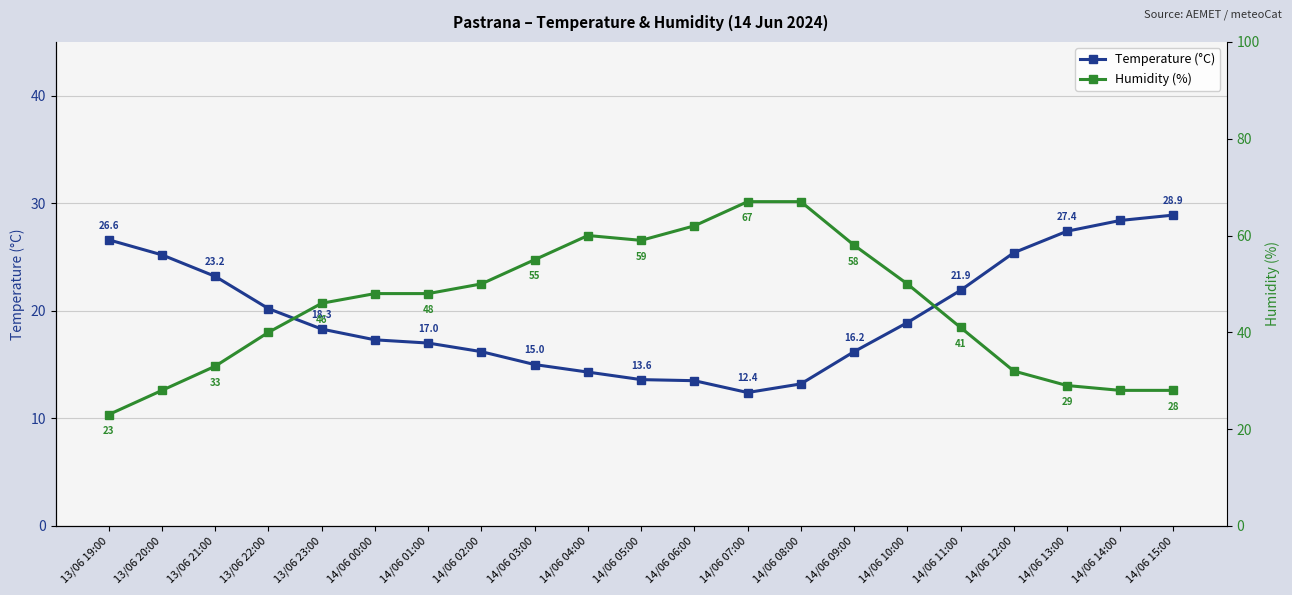

Reading left to right, what are all the values shown in this chart?

Temperature (°C): 13/06 19:00=26.6	13/06 20:00=25.2	13/06 21:00=23.2	13/06 22:00=20.2	13/06 23:00=18.3	14/06 00:00=17.3	14/06 01:00=17.0	14/06 02:00=16.2	14/06 03:00=15.0	14/06 04:00=14.3	14/06 05:00=13.6	14/06 06:00=13.5	14/06 07:00=12.4	14/06 08:00=13.2	14/06 09:00=16.2	14/06 10:00=18.9	14/06 11:00=21.9	14/06 12:00=25.4	14/06 13:00=27.4	14/06 14:00=28.4	14/06 15:00=28.9
Humidity (%): 13/06 19:00=23.0	13/06 20:00=28.0	13/06 21:00=33.0	13/06 22:00=40.0	13/06 23:00=46.0	14/06 00:00=48.0	14/06 01:00=48.0	14/06 02:00=50.0	14/06 03:00=55.0	14/06 04:00=60.0	14/06 05:00=59.0	14/06 06:00=62.0	14/06 07:00=67.0	14/06 08:00=67.0	14/06 09:00=58.0	14/06 10:00=50.0	14/06 11:00=41.0	14/06 12:00=32.0	14/06 13:00=29.0	14/06 14:00=28.0	14/06 15:00=28.0